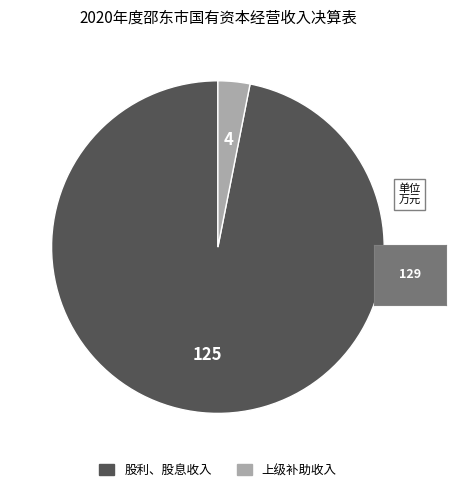

Rank the categories by value from lowest to highest.

上级补助收入, 股利、股息收入